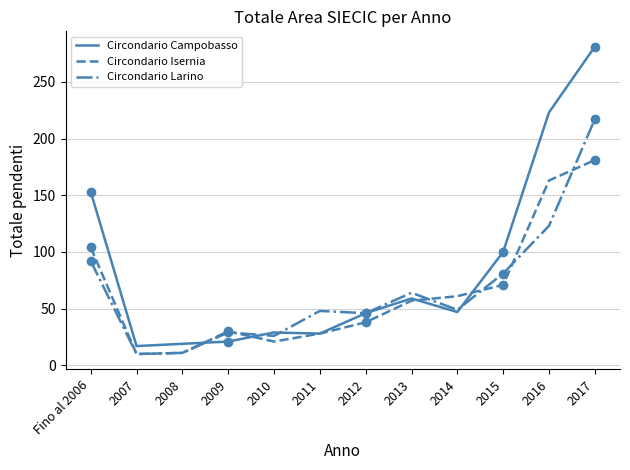

What is the sum of the Circondario Campobasso values at 2008 and 2013?

78